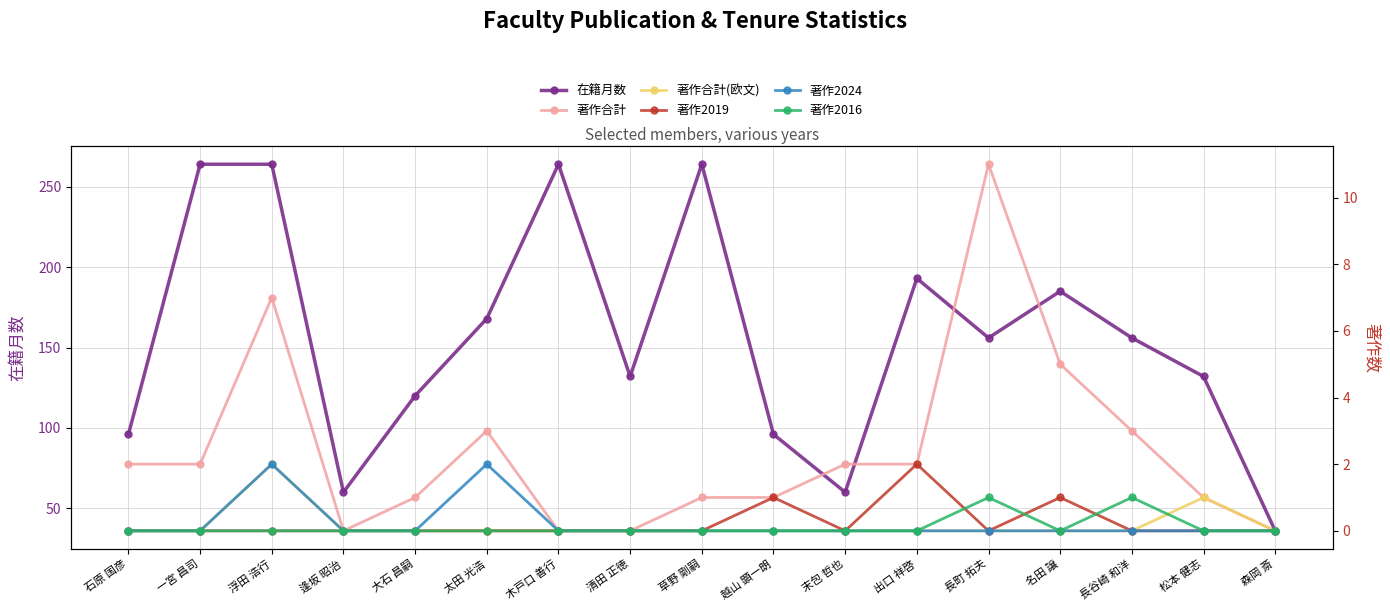

What are all the series names shown in the legend?

在籍月数, 著作合計, 著作合計(欧文), 著作2019, 著作2024, 著作2016